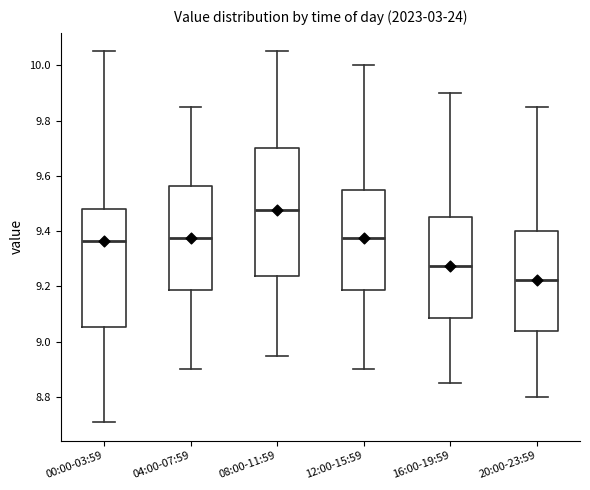

Reading left to right, read every box against the y-axis: the position of its median line, the range the box covers, and the ends of its whiskers. The values are not printed on the chart, so give them approximately, as read against the axis.

00:00-03:59: median 9.36, box 9.06 to 9.48, whiskers 8.72 to 10.06
04:00-07:59: median 9.38, box 9.18 to 9.56, whiskers 8.90 to 9.86
08:00-11:59: median 9.48, box 9.24 to 9.70, whiskers 8.96 to 10.06
12:00-15:59: median 9.38, box 9.18 to 9.56, whiskers 8.90 to 10.00
16:00-19:59: median 9.28, box 9.08 to 9.46, whiskers 8.86 to 9.90
20:00-23:59: median 9.22, box 9.04 to 9.40, whiskers 8.80 to 9.86